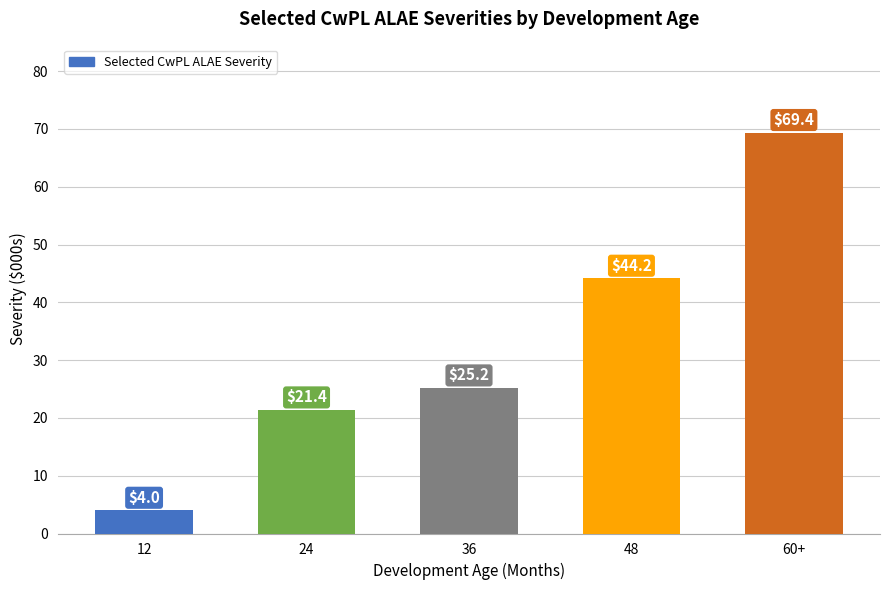

What is the sum of the values at 12 and 36?

29.2